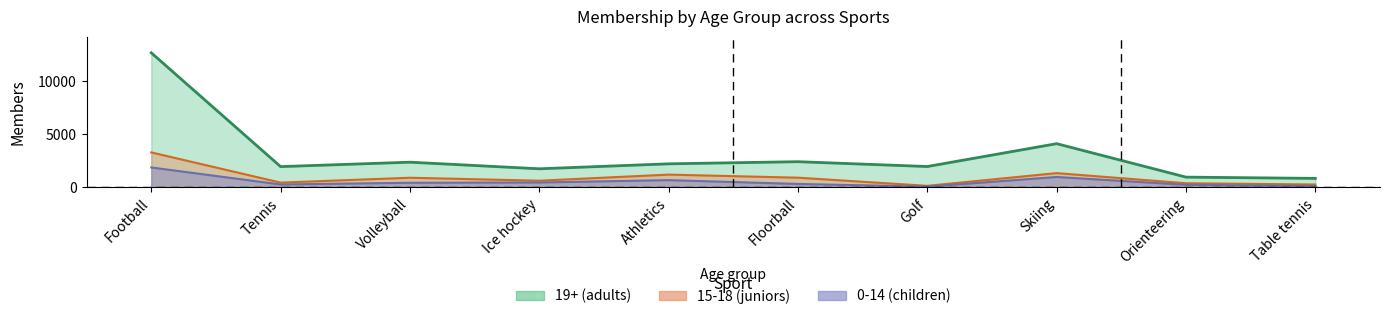

Which series changed the most between Football and Tennis?

19+ (adults)